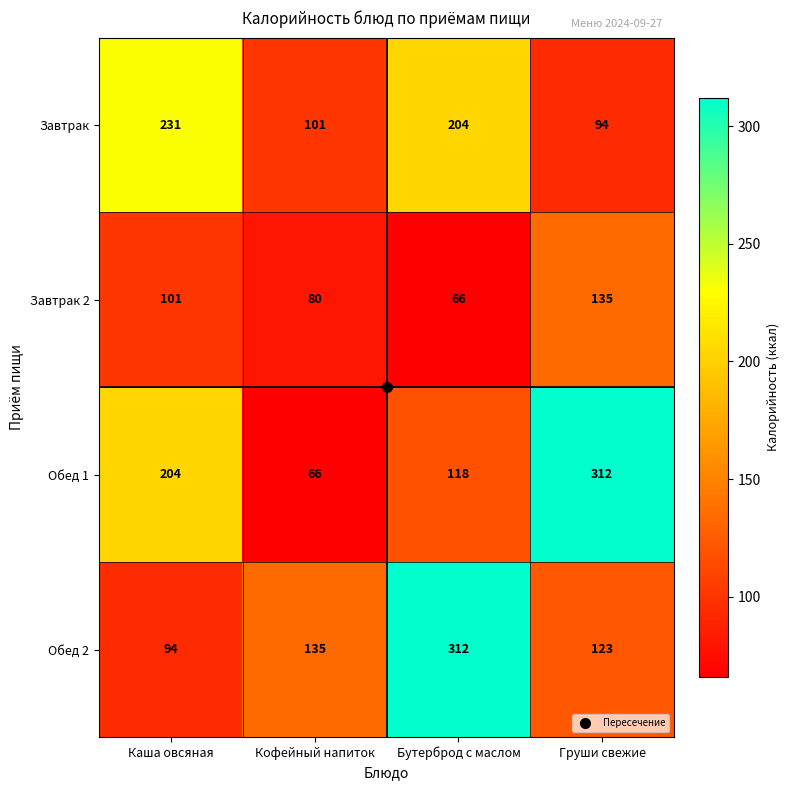

How many distinct data groups are displayed?

4